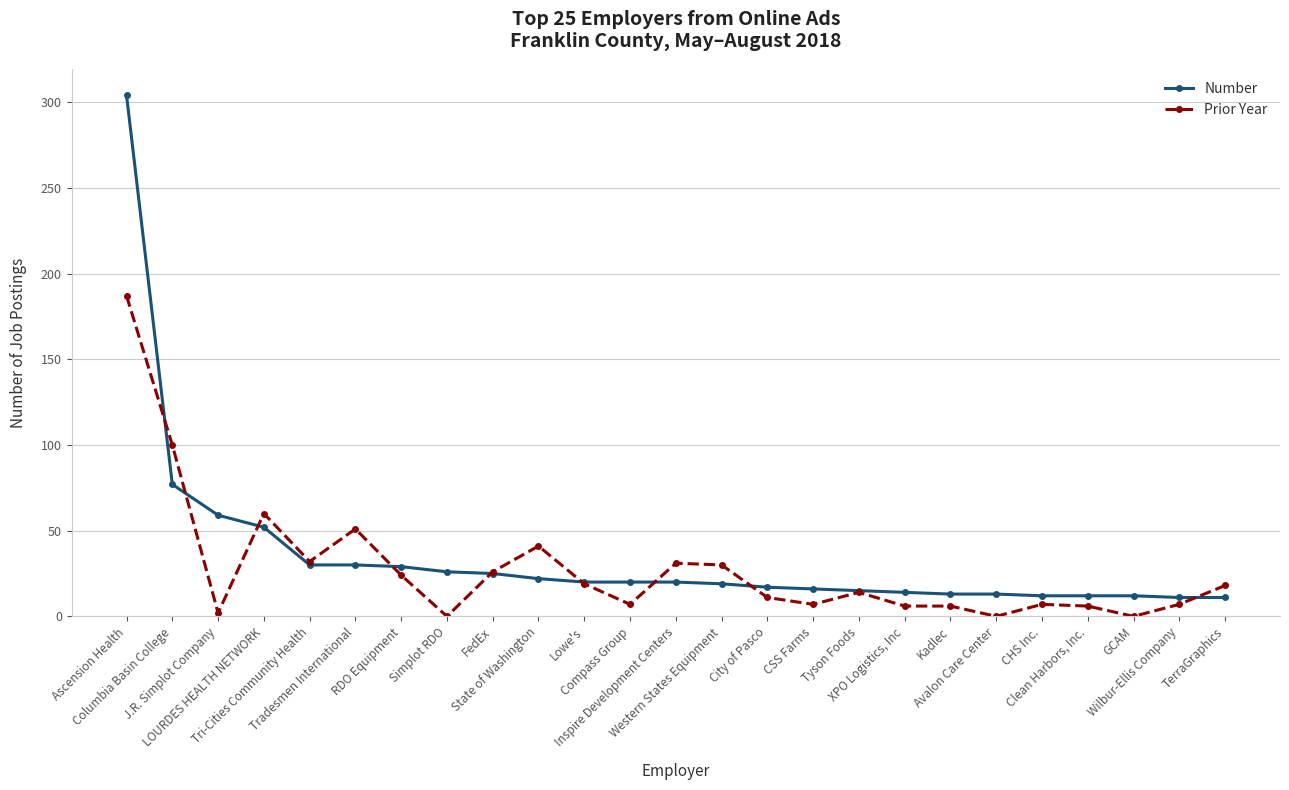

After their last crossing, which series has the higher values: Prior Year or Number?

Prior Year